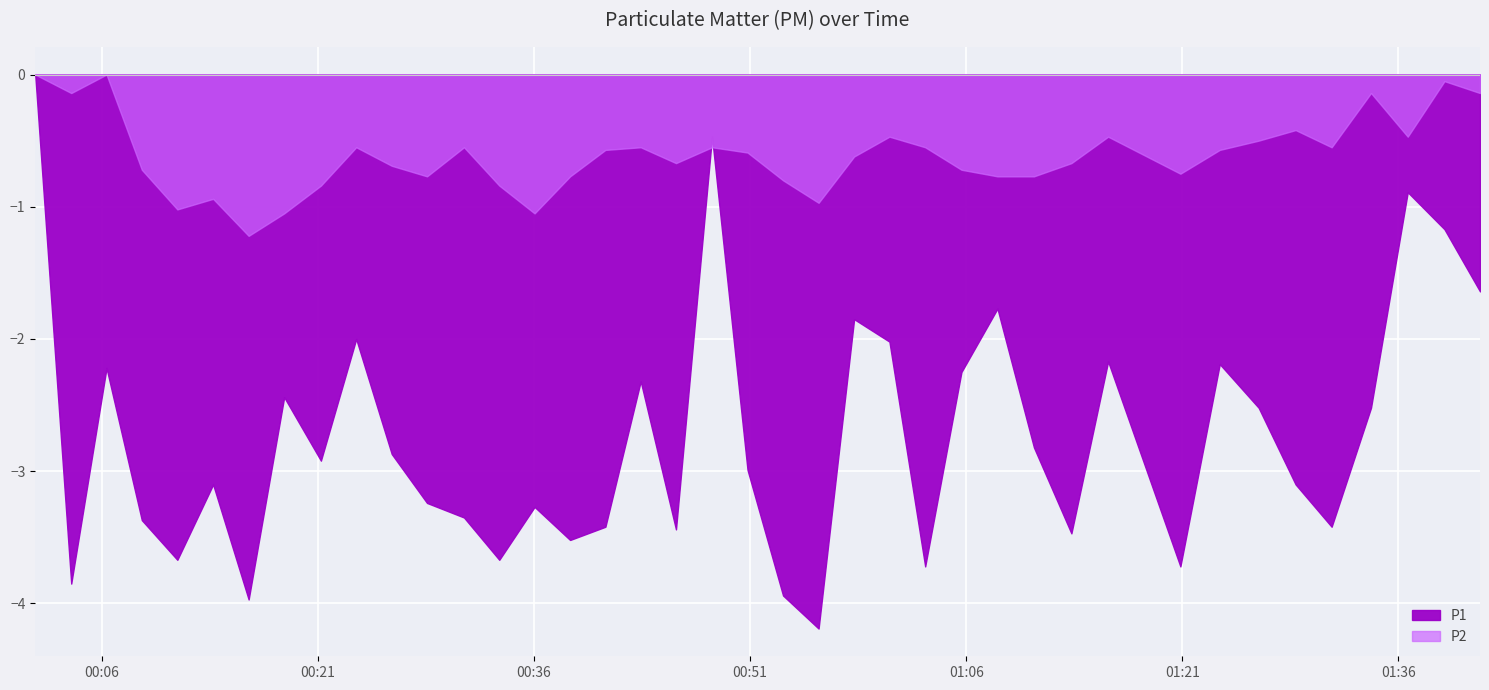

What are all the series names shown in the legend?

P1, P2